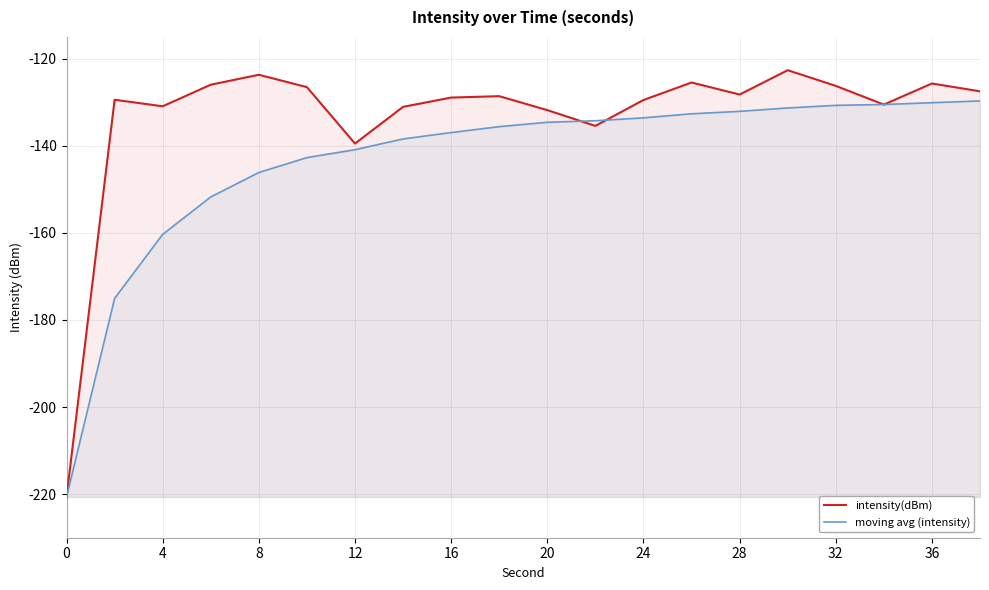

What is the total value across all series at 0?

-441.3